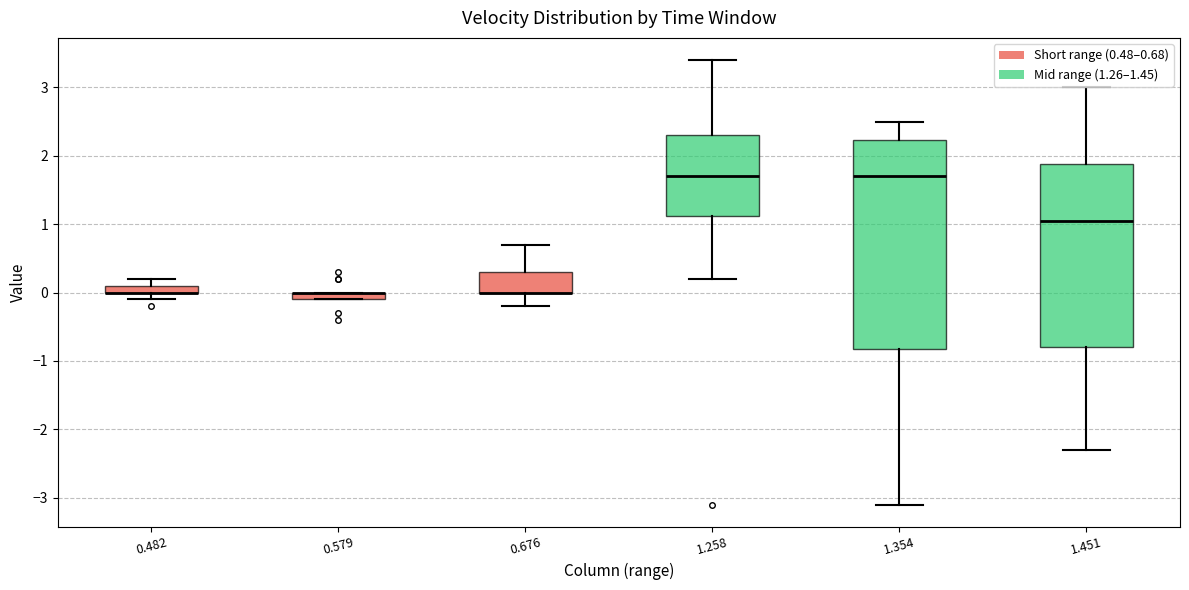

Which box is the tallest, from its lower edge to its upper edge?

1.354